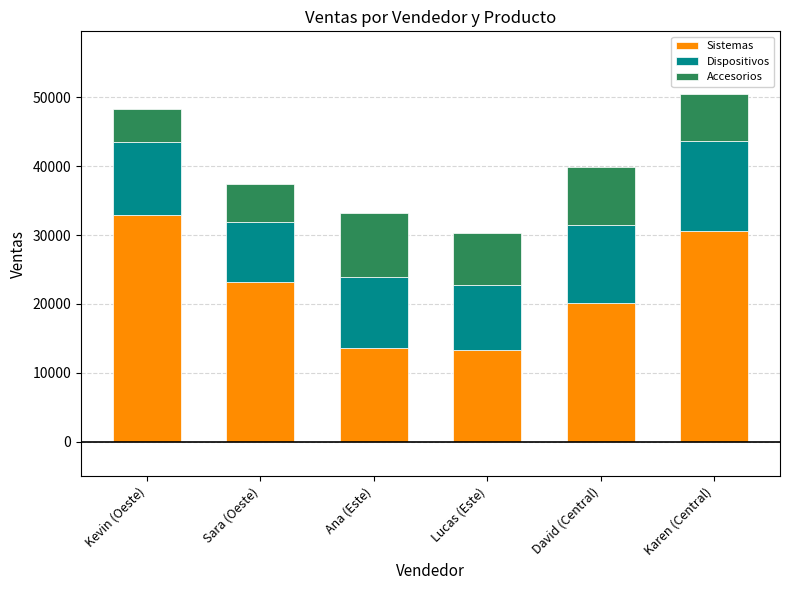

What is the difference between the second highest and minimum values in the Sistemas series?

17259